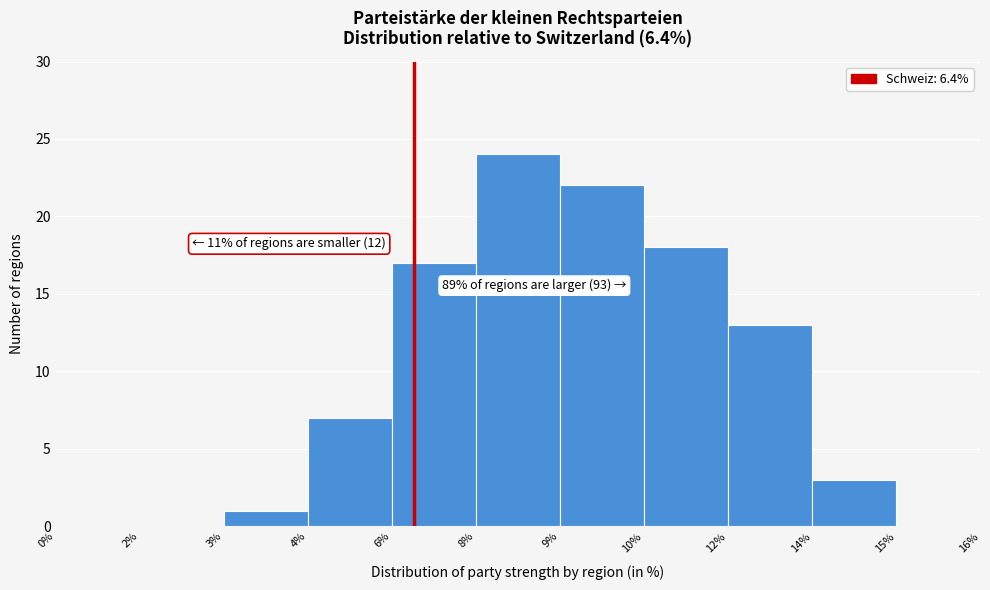

Reading right to left, transcribe all the data shown in this chart.

15%=0	14%=3	12%=13	10%=18	9%=22	8%=24	6%=17	4%=7	3%=1	2%=0	0%=0